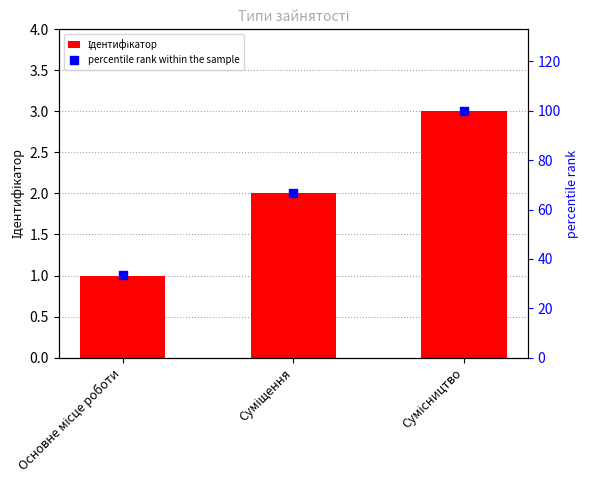

What is the total value across all series at Сумісництво?

103.0